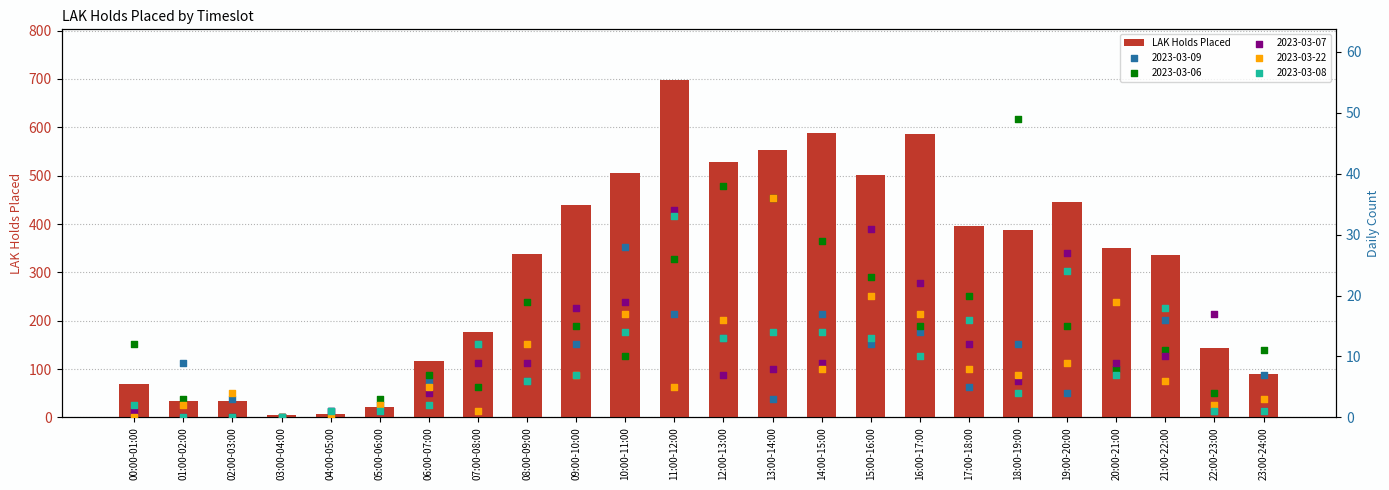

Which has a higher value, 00:00-01:00 or 06:00-07:00?

06:00-07:00